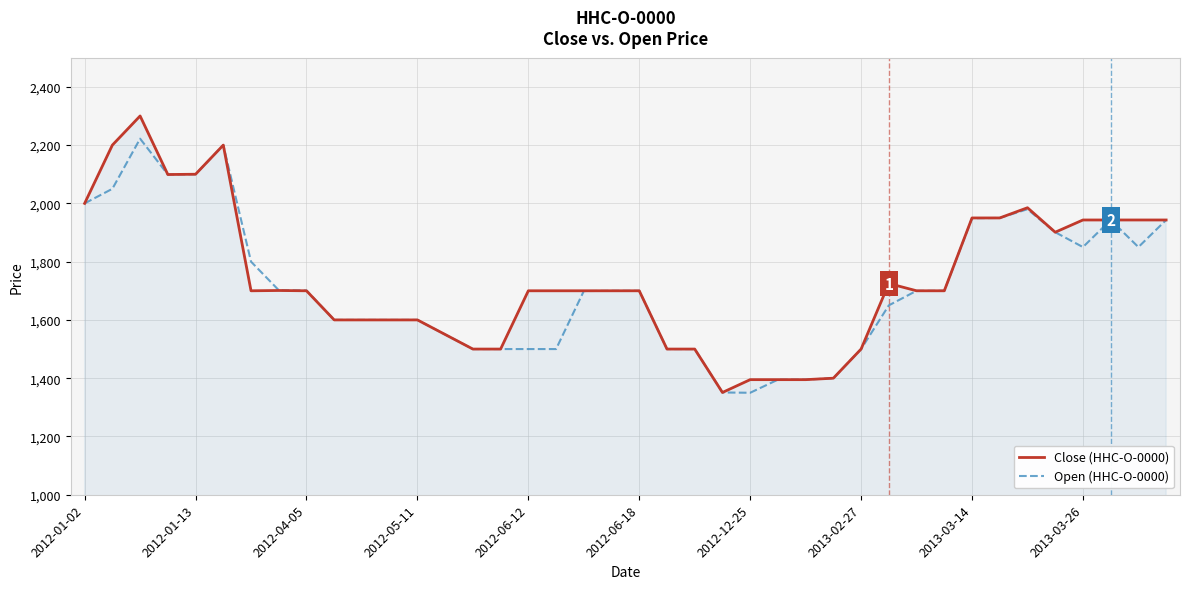

Does the chart have visible grid lines?

Yes